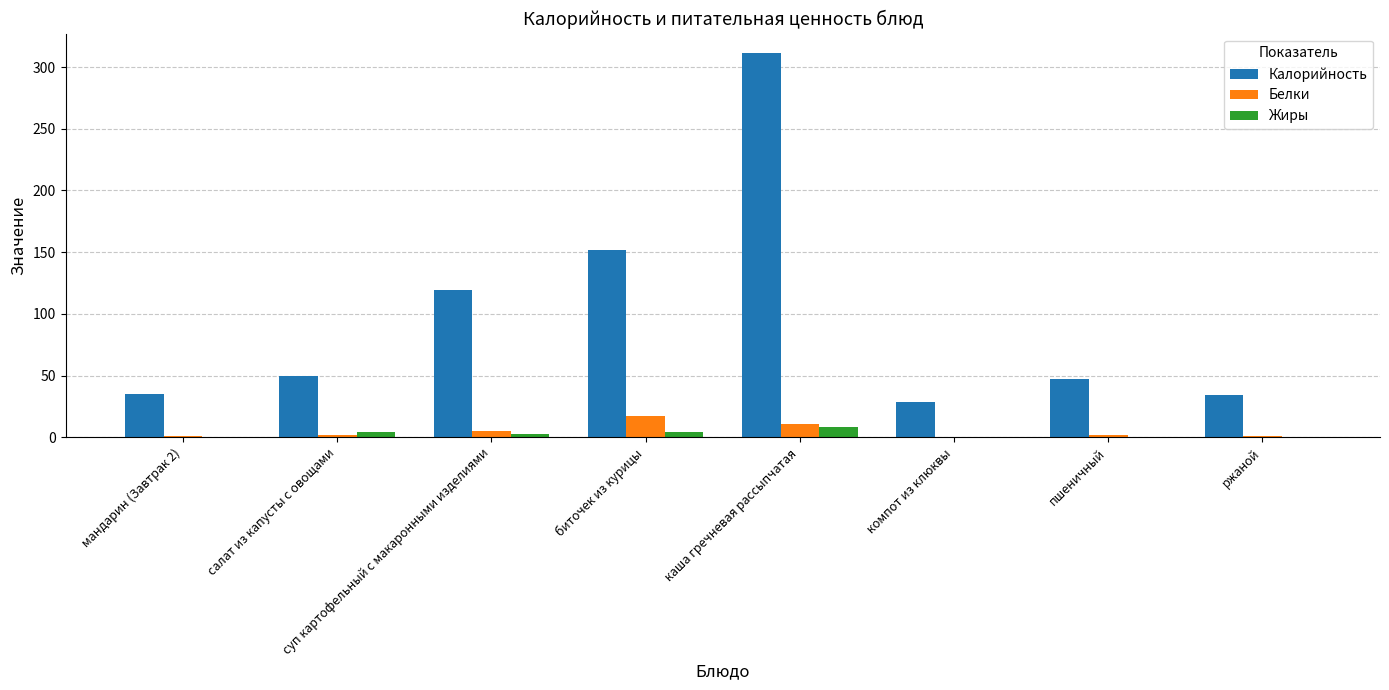

True or false: Калорийность has a value of 151.8 at биточек из курицы.

True